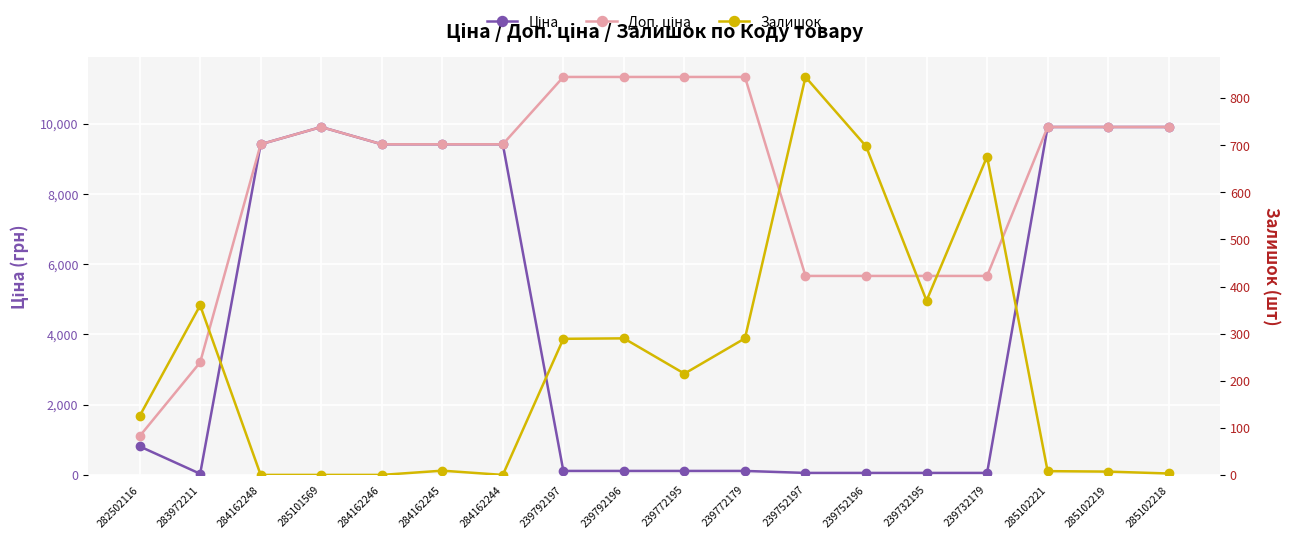

The Залишок series shows 12.2 at 285102219. True or false?

False